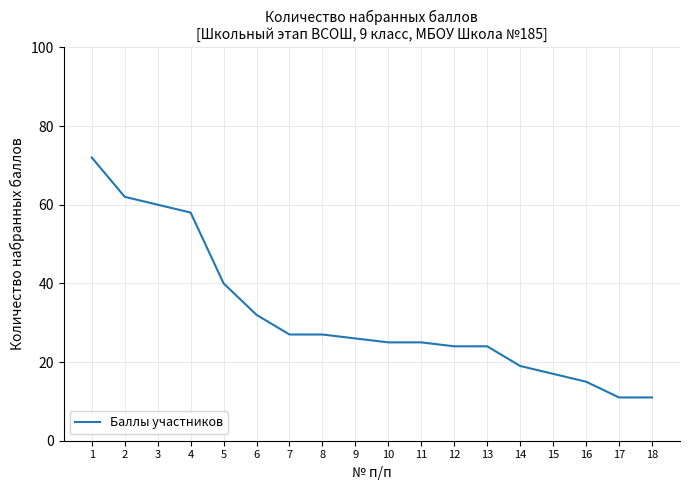

What is the ratio of the value at 15 to the value at 4?

0.3